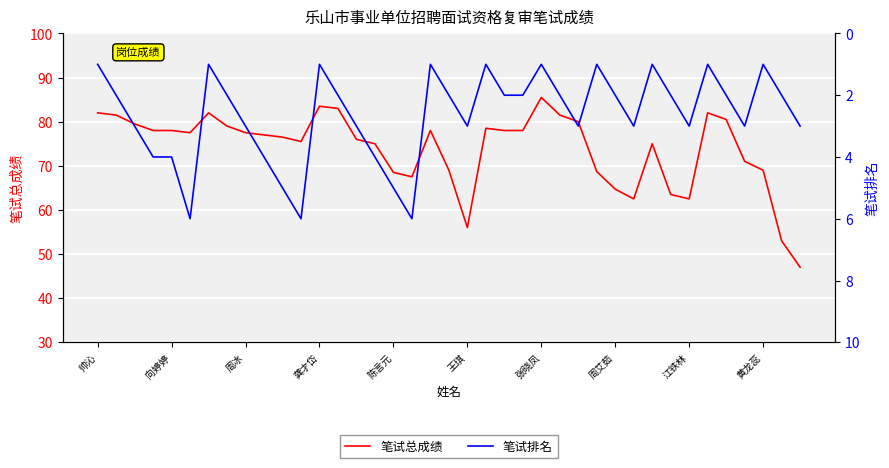

True or false: 笔试排名 and 笔试总成绩 cross at least once.

False